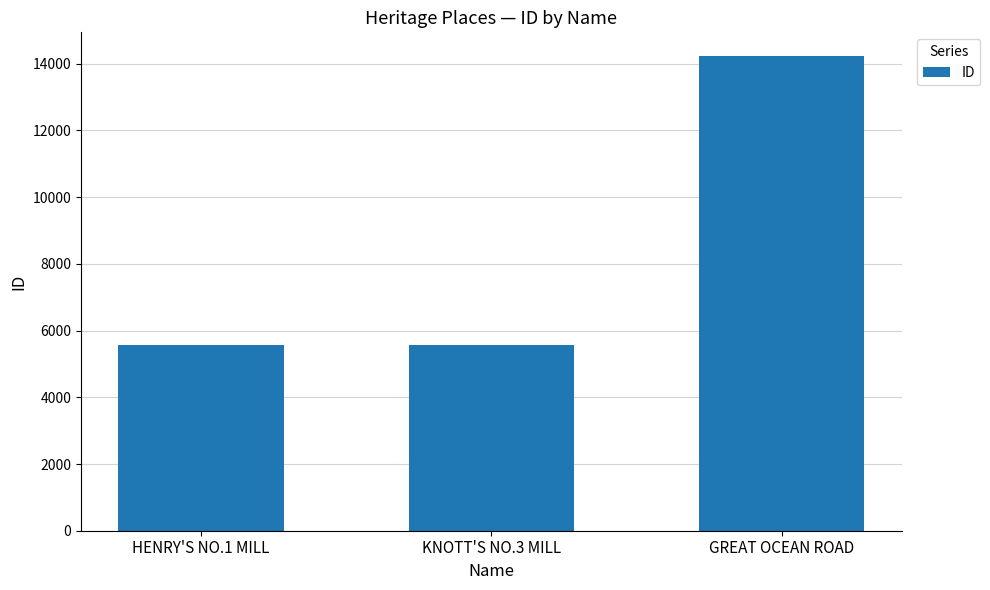

Does the chart contain any negative values?

No